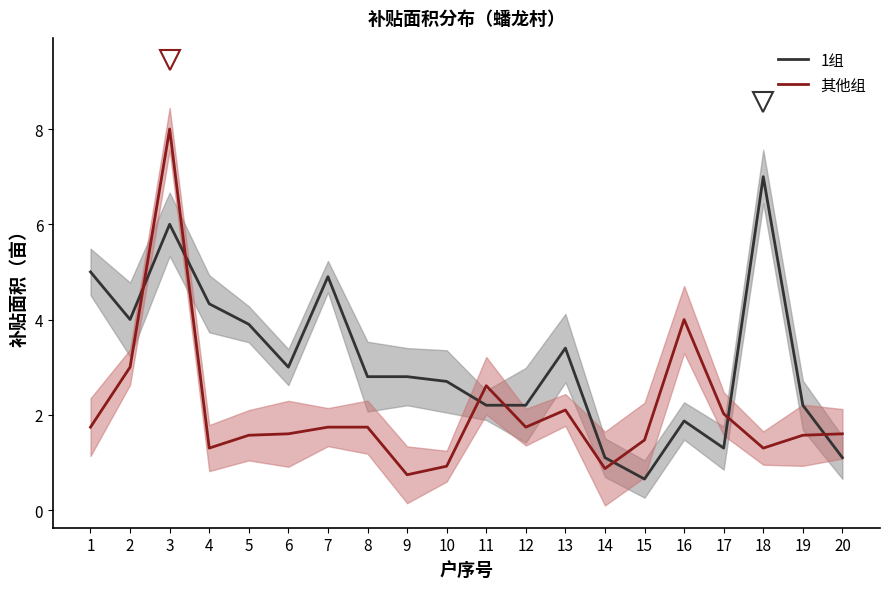

How many values in the 其他组 series are below 1?

3